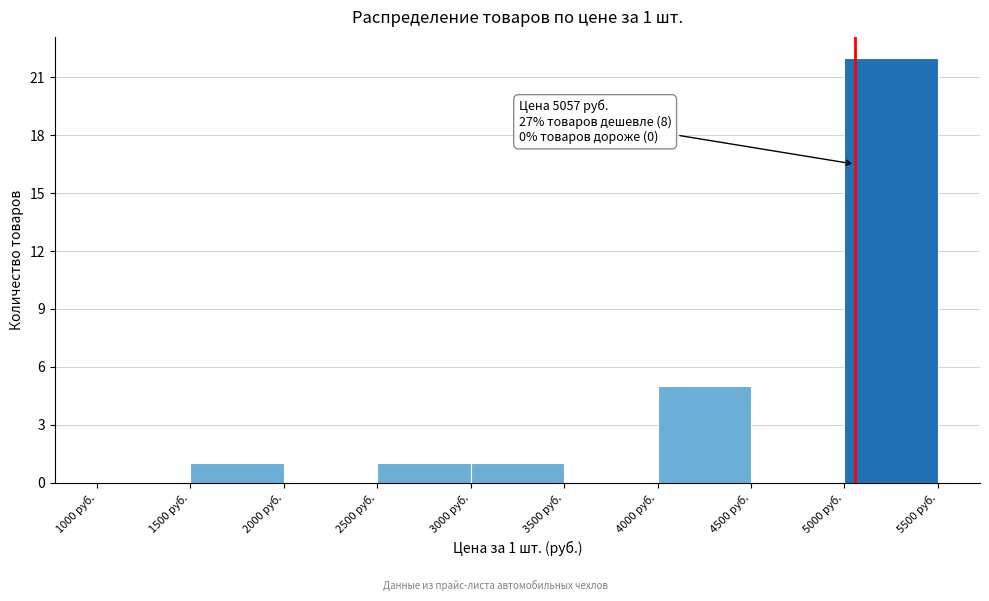

Over which range of the x-axis is the bar tallest?

5000 to 5500